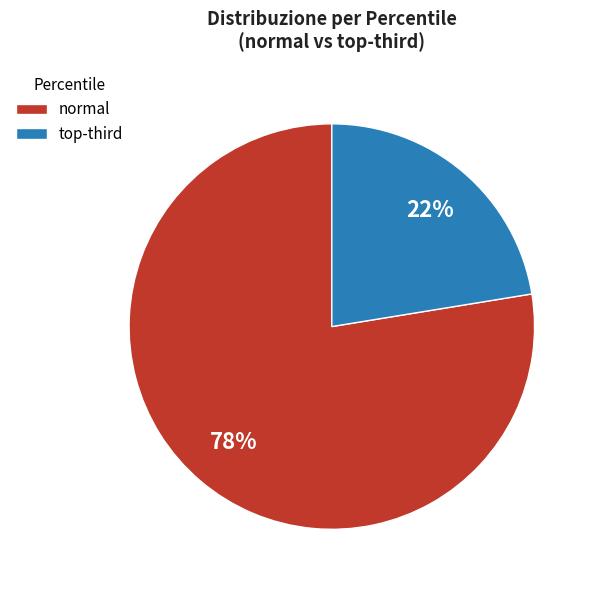

What is the largest slice in the pie chart?

normal